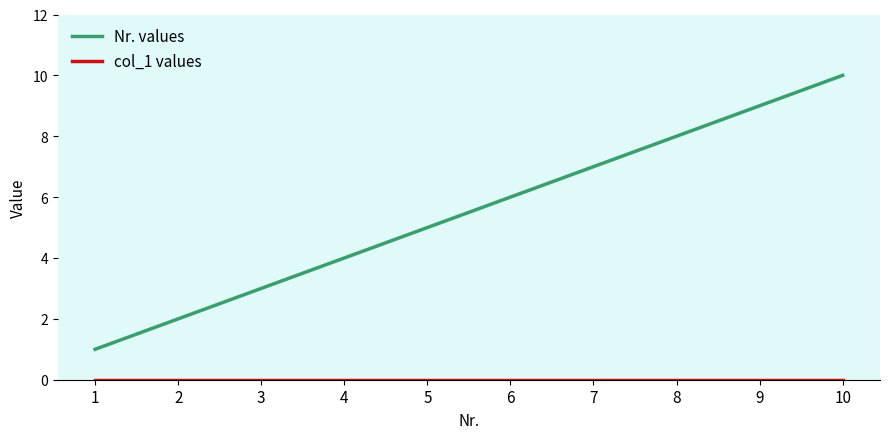

What is the total value across all series at 5?

5